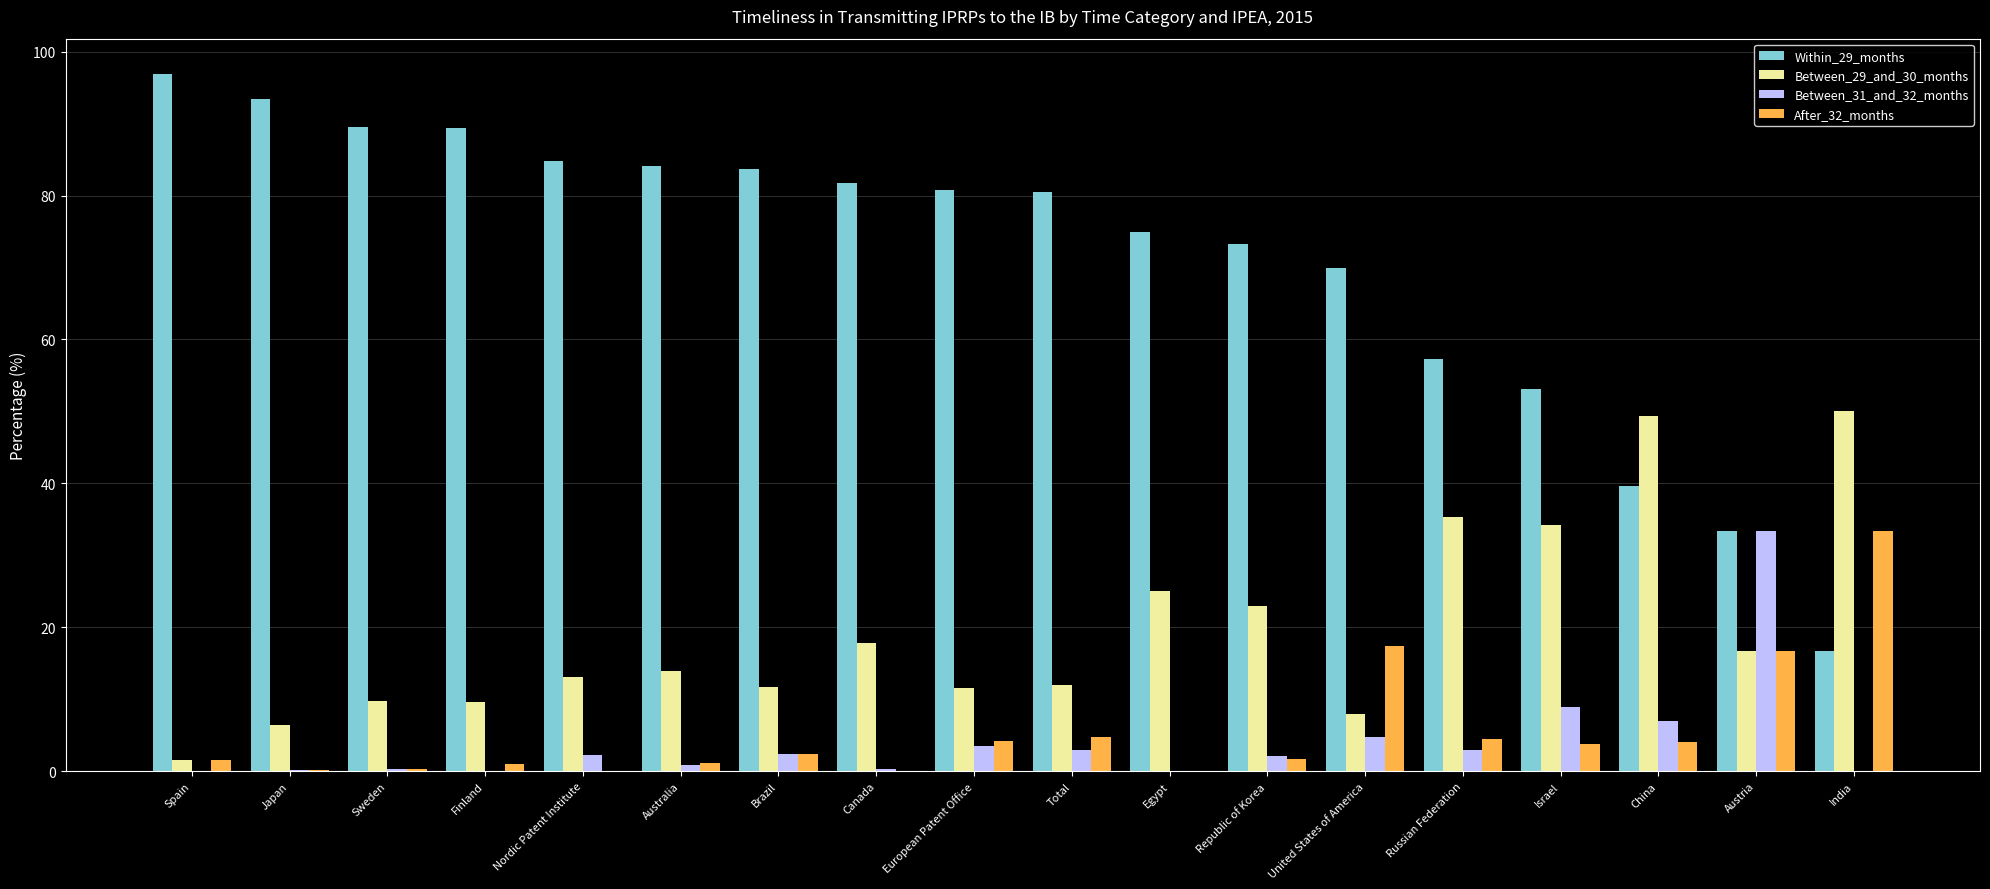

Is the value of Within_29_months at United States of America greater than the value of Between_29_and_30_months at Sweden?

Yes